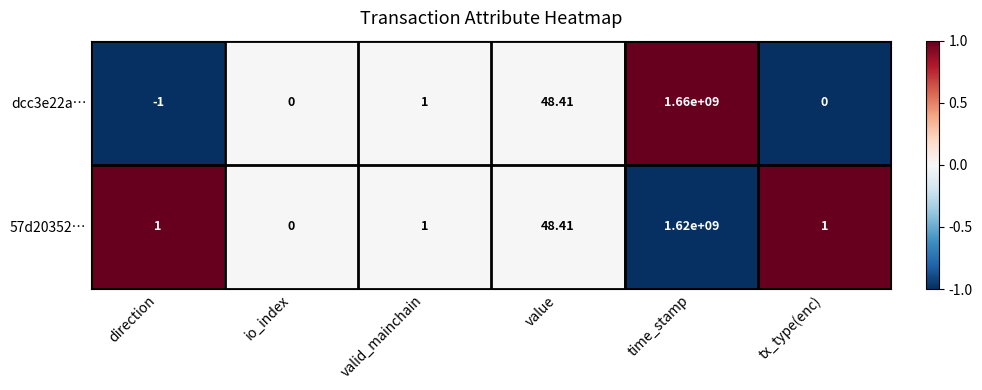

At which label is 57d20352… closest to 810000000?

value